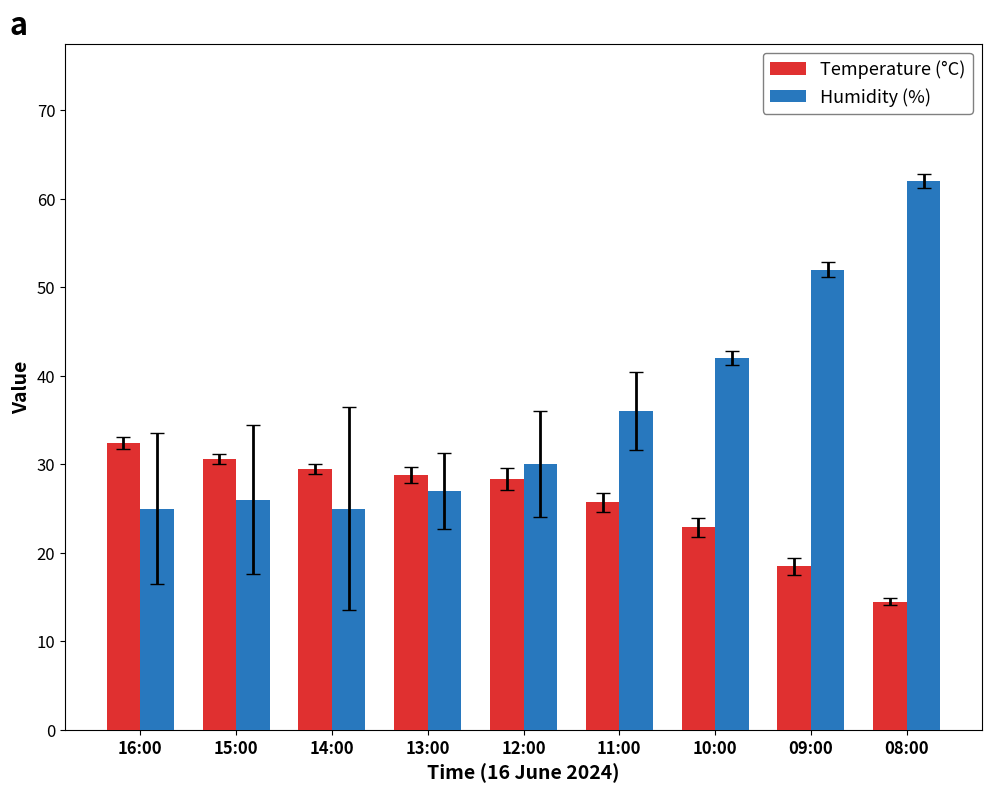

What is the sum of all Temperature (°C) values?

231.2